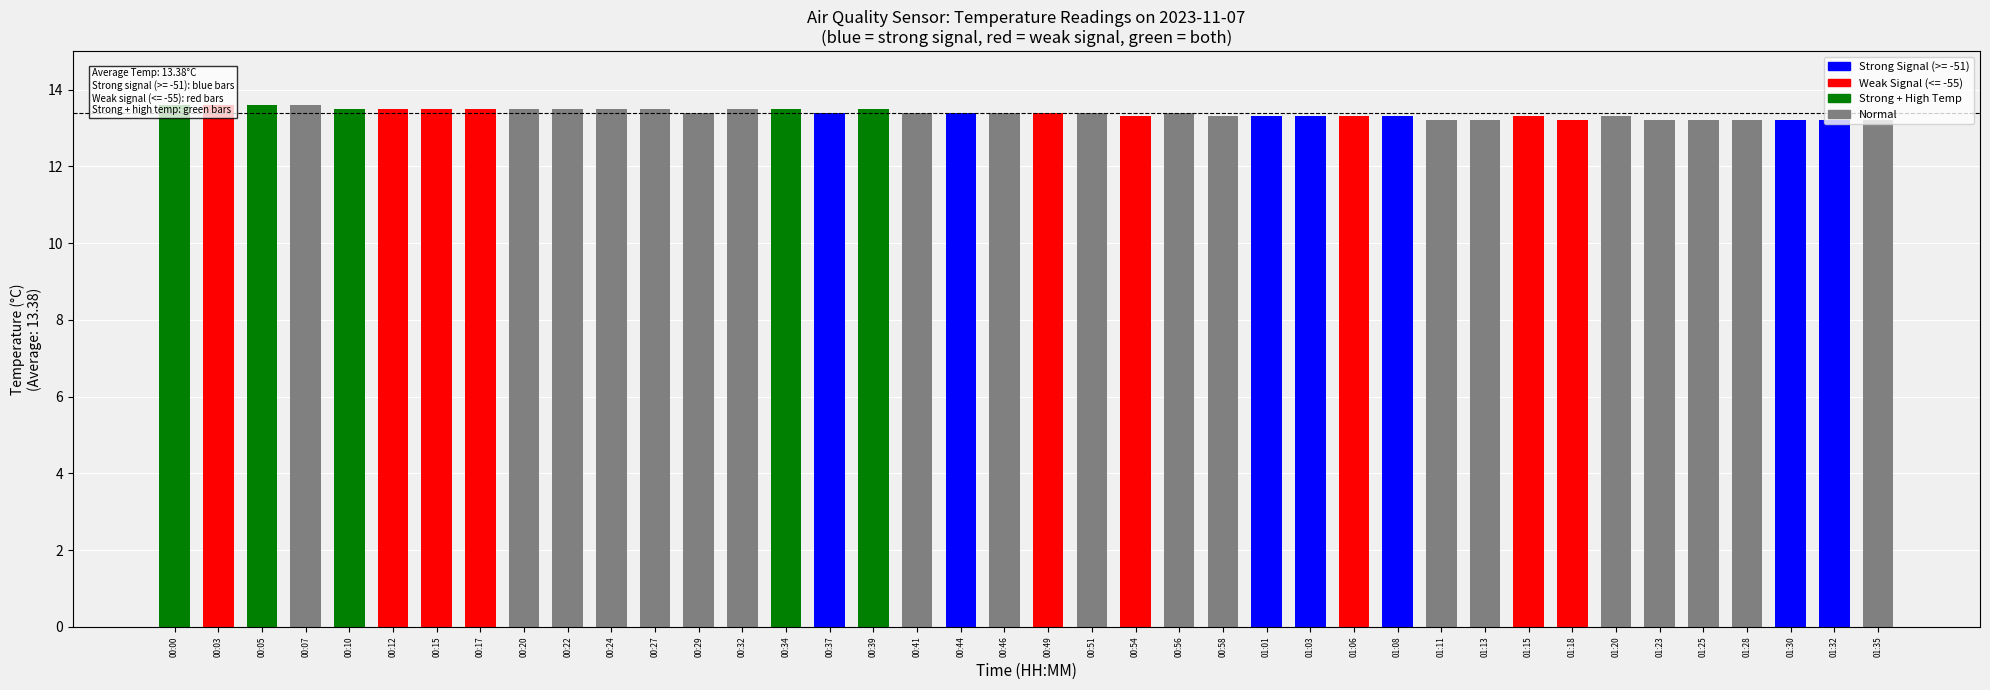

List the labels in order of value, smallest first.

01:11, 01:13, 01:18, 01:23, 01:25, 01:28, 01:30, 01:32, 01:35, 00:54, 00:58, 01:01, 01:03, 01:06, 01:08, 01:15, 01:20, 00:29, 00:37, 00:41, 00:44, 00:46, 00:49, 00:51, 00:56, 00:10, 00:12, 00:15, 00:17, 00:20, 00:22, 00:24, 00:27, 00:32, 00:34, 00:39, 00:00, 00:03, 00:05, 00:07